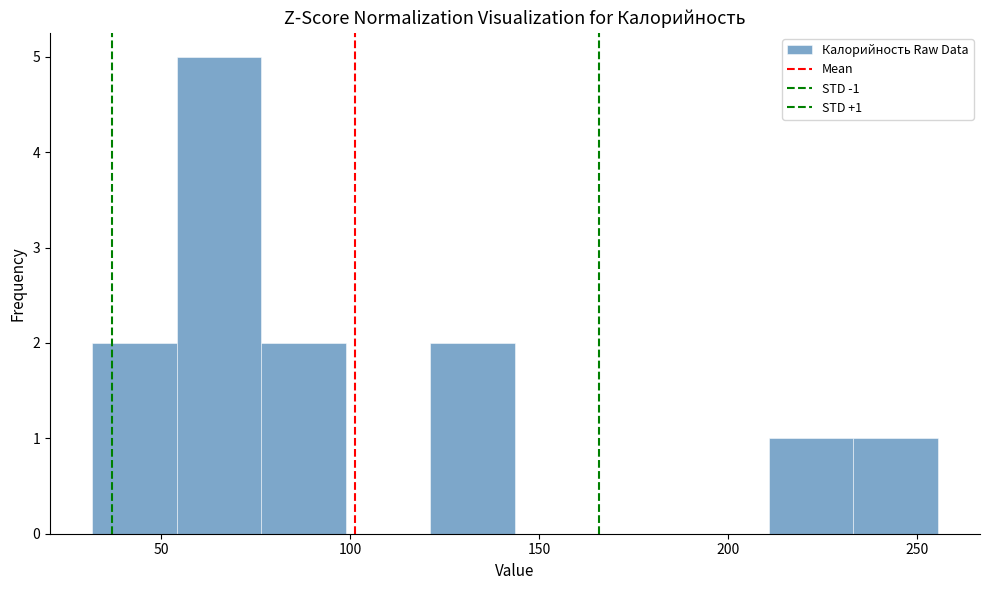

Which range on the x-axis has the tallest bar?

55 to 75